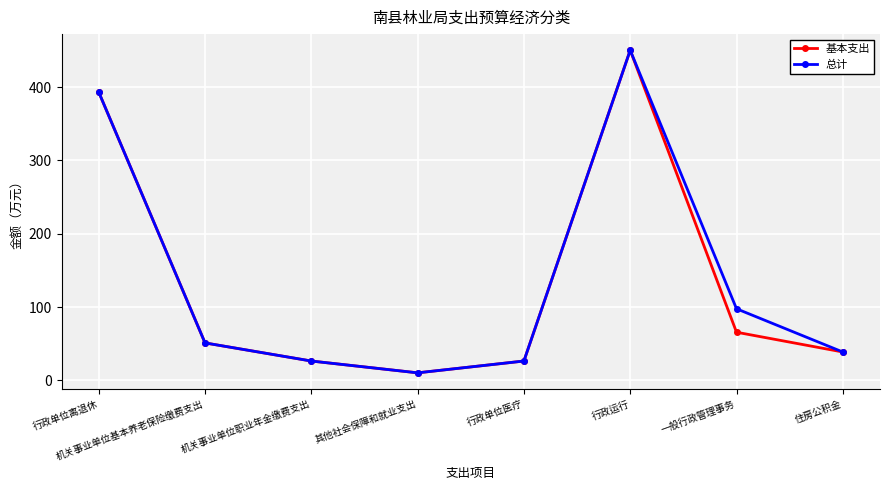

What is the value of the 基本支出 point at the 2nd from the left?

51.1